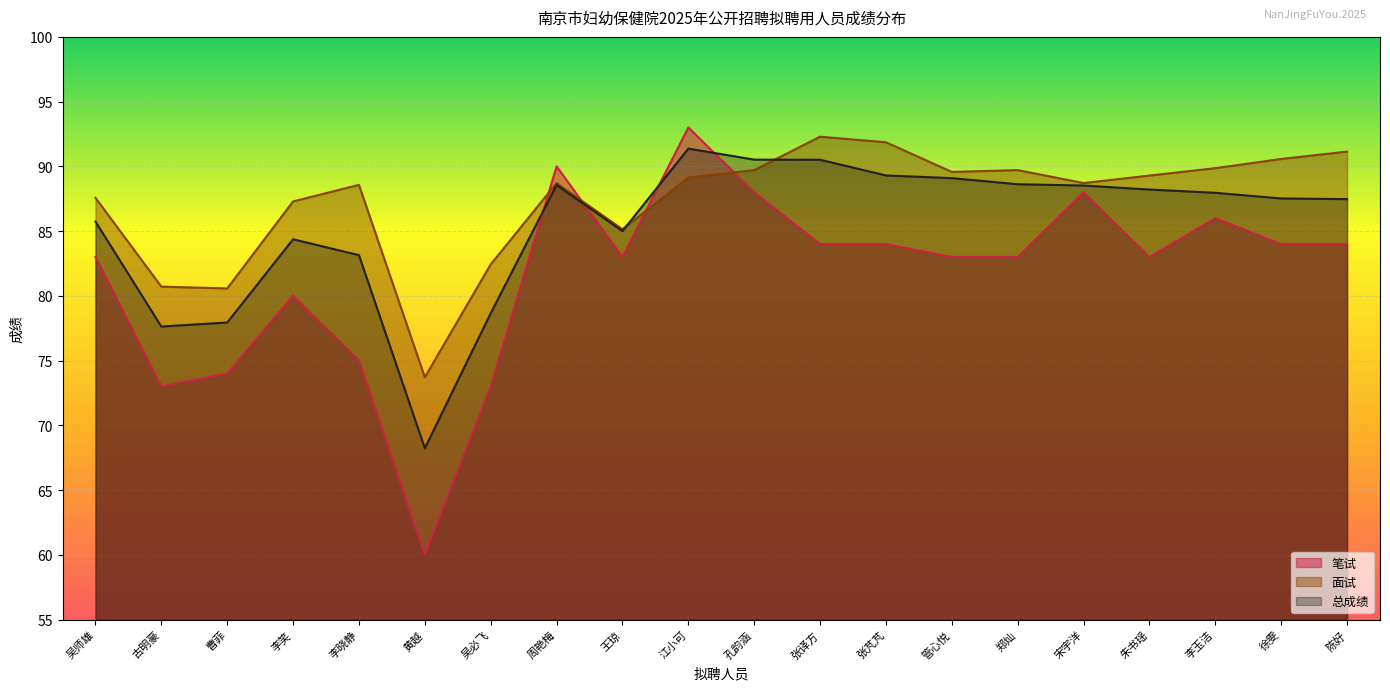

How many data points in 笔试 are above 83?

9